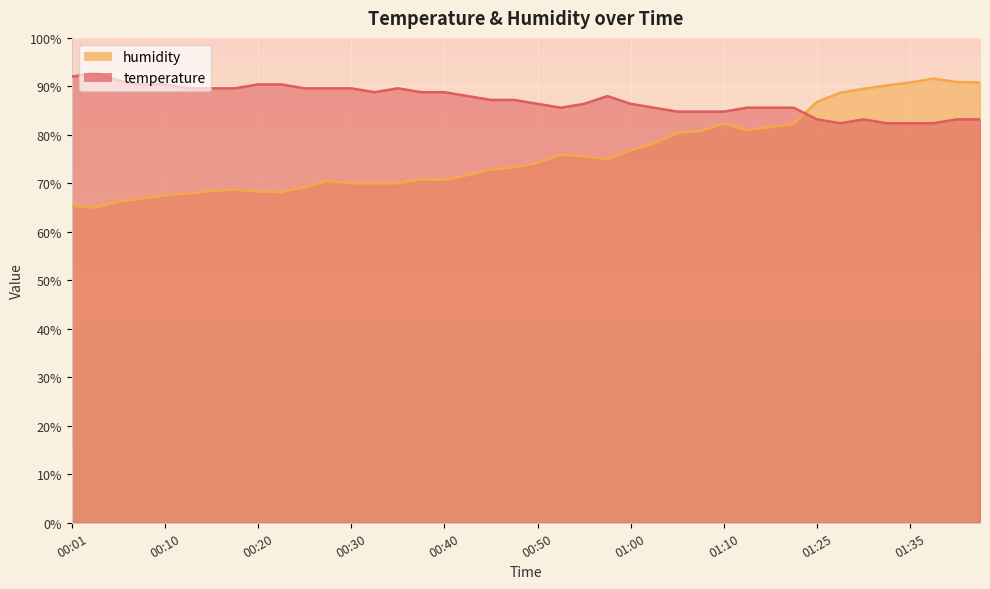

List the series in order of their overall mean, highest first.

temperature, humidity